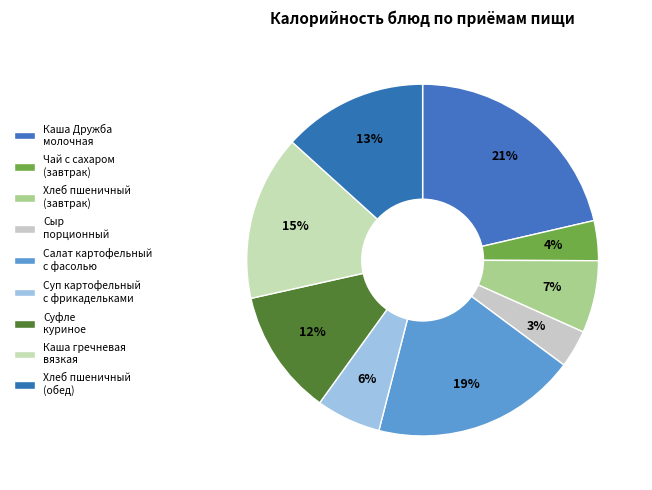

Which category has the biggest portion of the pie?

Каша Дружба молочная